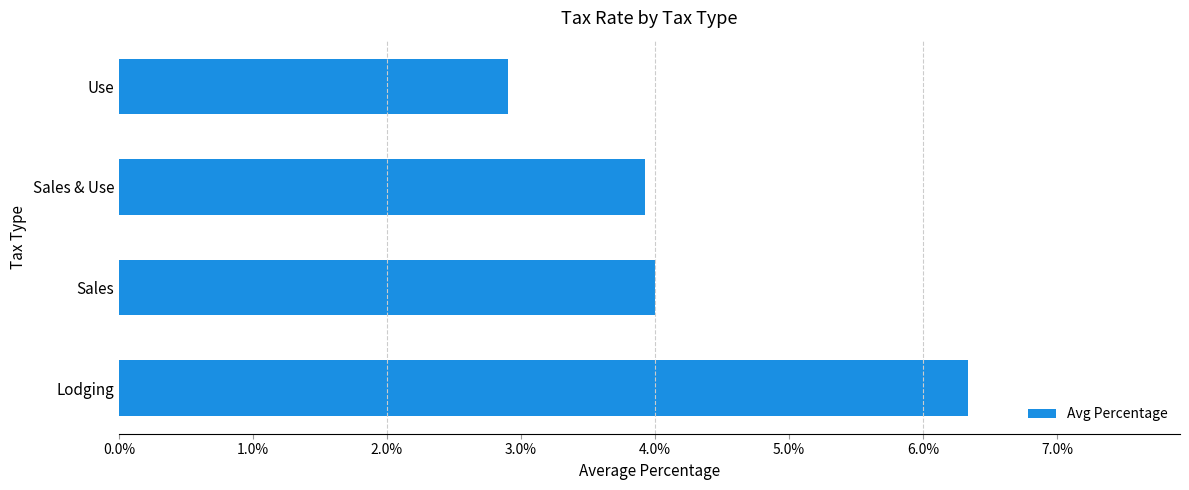

What is the sum of all values?

0.2